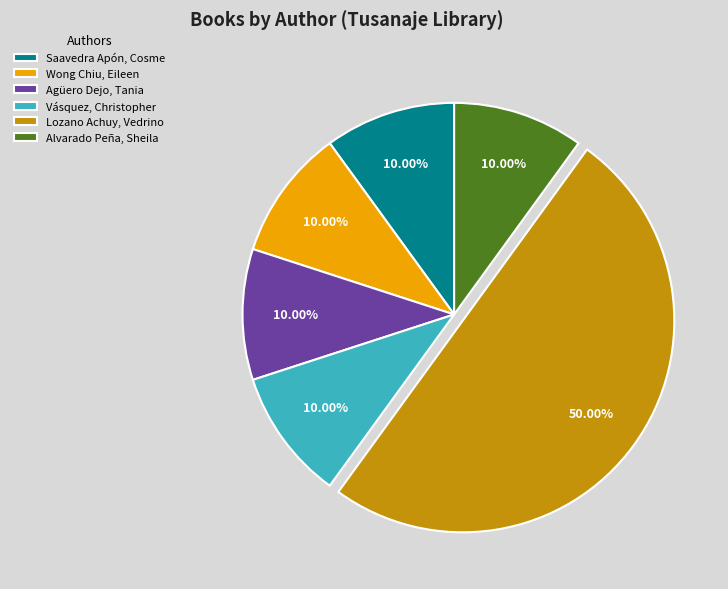

The Lozano Achuy, Vedrino slice represents 20% of the pie. True or false?

False